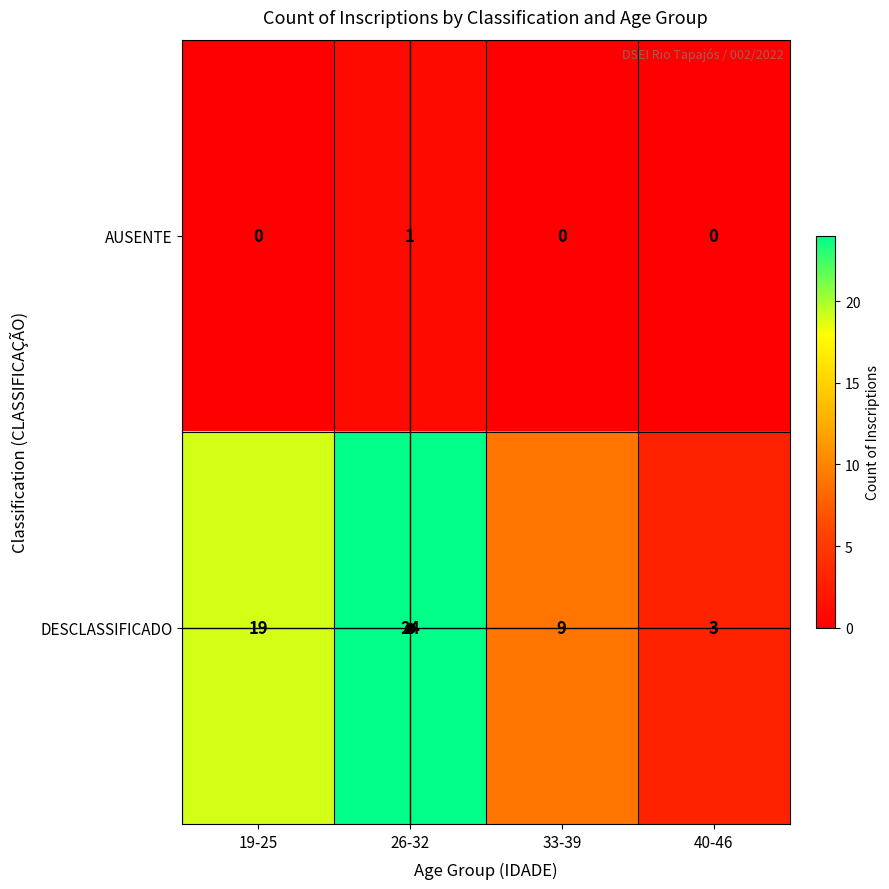

Is the value of AUSENTE at 33-39 greater than the value of DESCLASSIFICADO at 26-32?

No